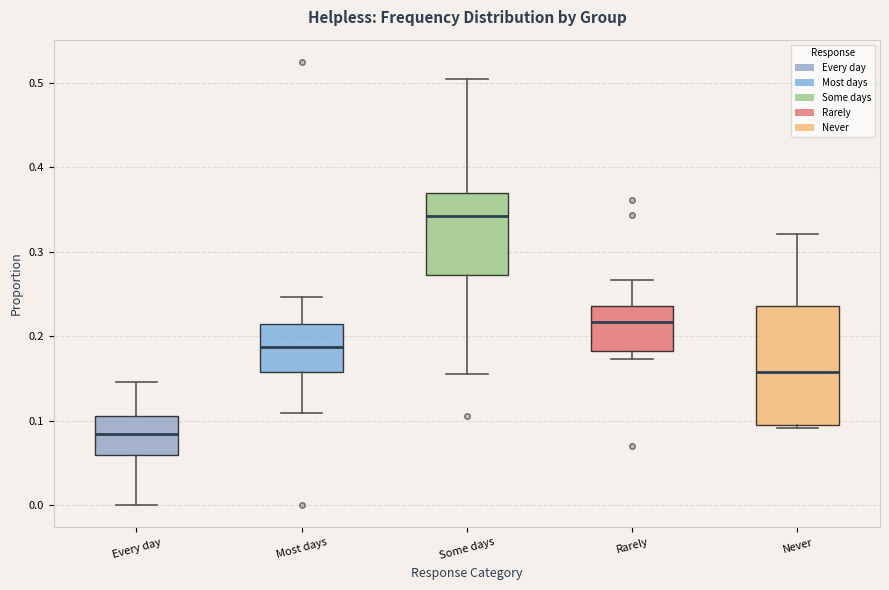

Reading left to right, transcribe this box plot: for each box, give where its median line is, the range the box spans, and where its two whiskers end, as read against the y-axis. The values are not printed on the chart, so give them approximately, as read against the axis.

Every day: median 0.08, box 0.06 to 0.11, whiskers 0.00 to 0.15
Most days: median 0.19, box 0.16 to 0.21, whiskers 0.11 to 0.25
Some days: median 0.34, box 0.27 to 0.37, whiskers 0.16 to 0.51
Rarely: median 0.22, box 0.18 to 0.24, whiskers 0.17 to 0.27
Never: median 0.16, box 0.09 to 0.24, whiskers 0.09 (just below the box's lower edge) to 0.32